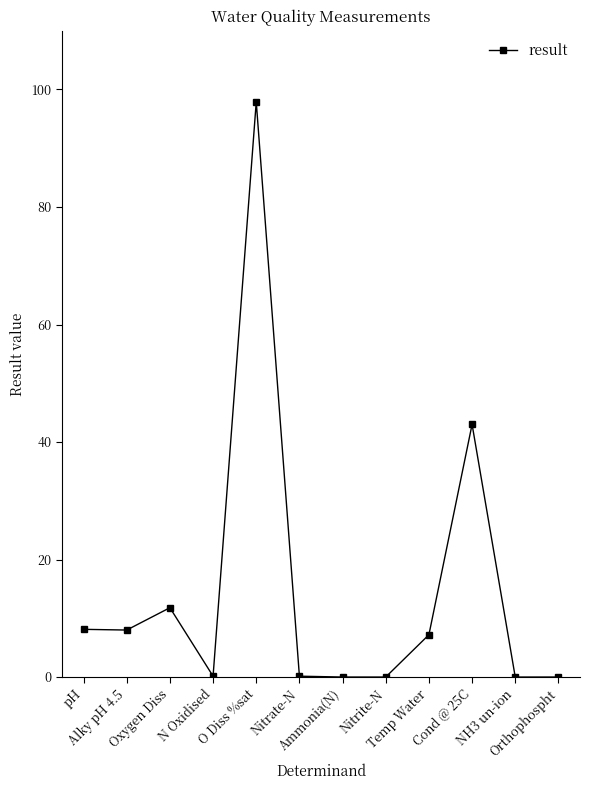

What is the sum of the values at Oxygen Diss and pH?

19.9